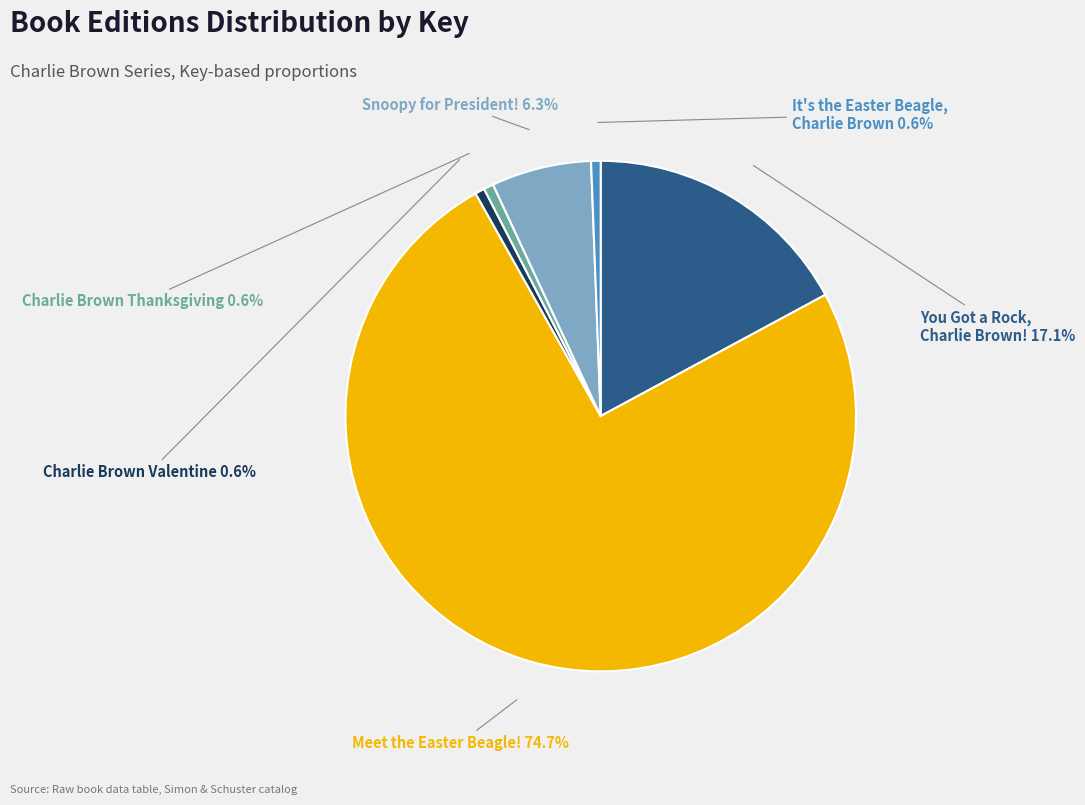

What is the ratio of the value at Meet the Easter Beagle! to the value at Charlie Brown Valentine?

124.0